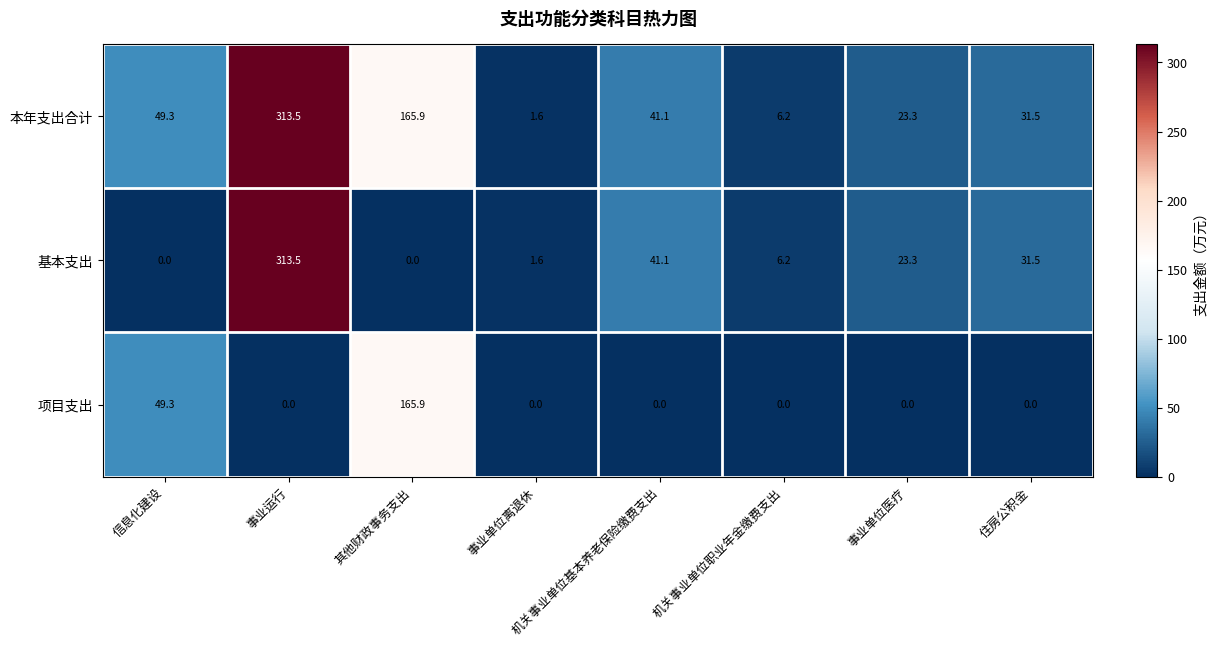

At which category is the sum across all series the highest?

事业运行